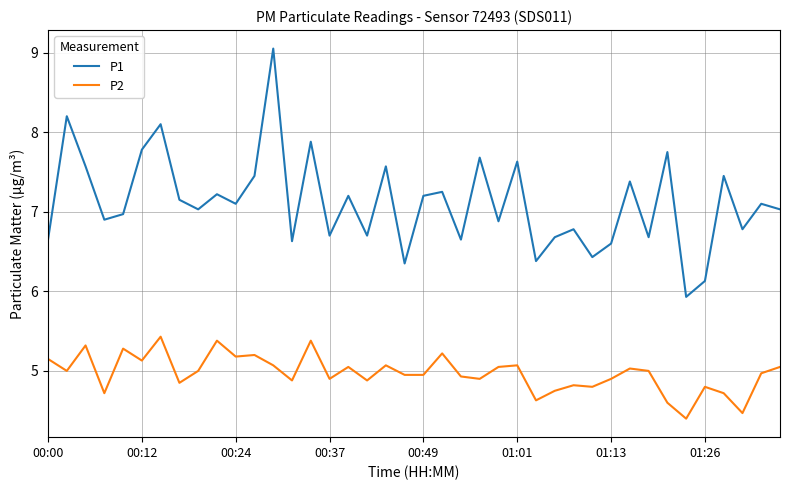

Which series has the largest total across all categories?

P1